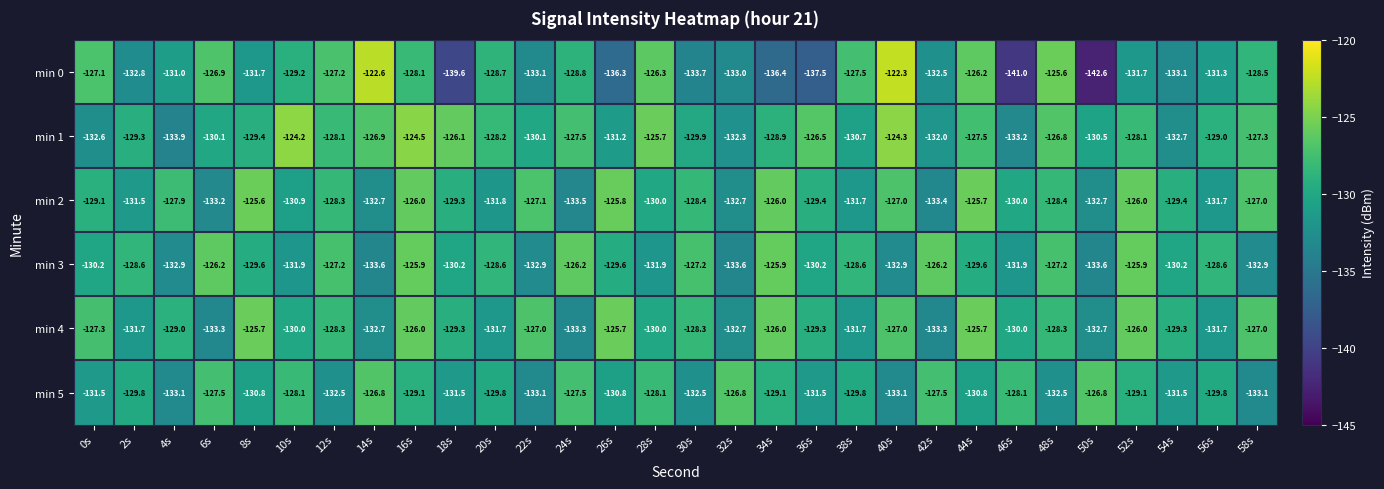

What is the spread (max minus min) of values at 8s?

6.1